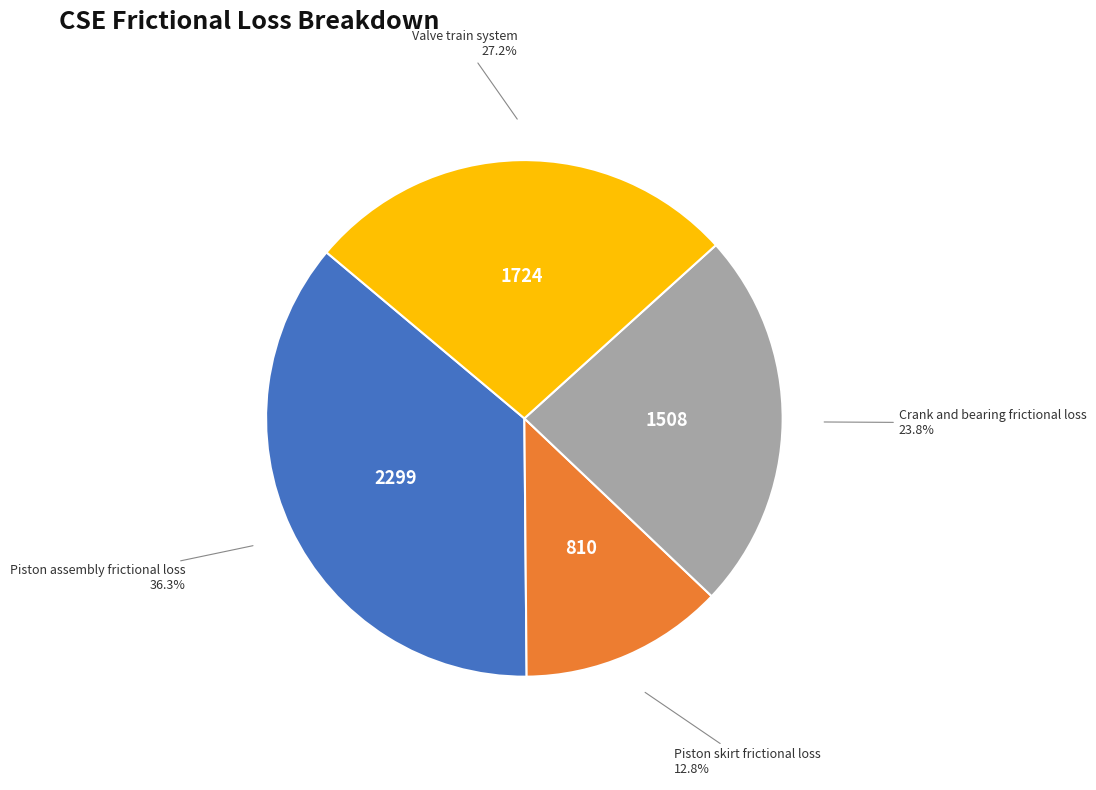

How many segments does this pie chart have?

4